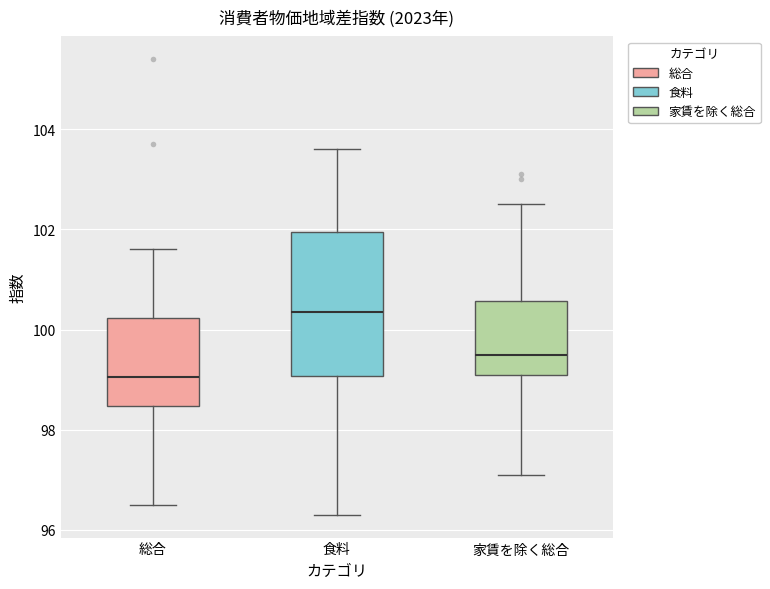

Reading left to right, transcribe this box plot: for each box, give where its median line is, the range the box spans, and where its two whiskers end, as read against the y-axis. The values are not printed on the chart, so give them approximately, as read against the axis.

総合: median 99.0, box 98.4 to 100.2, whiskers 96.6 to 101.6
食料: median 100.4, box 99.0 to 102.0, whiskers 96.4 to 103.6
家賃を除く総合: median 99.6, box 99.2 to 100.6, whiskers 97.2 to 102.6